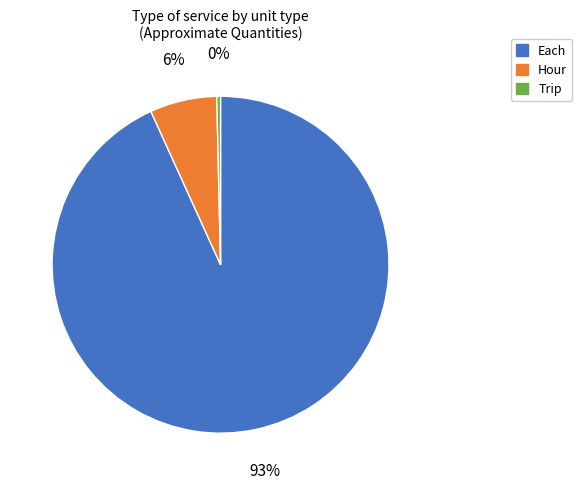

Is there any slice that represents more than half of the pie?

Yes